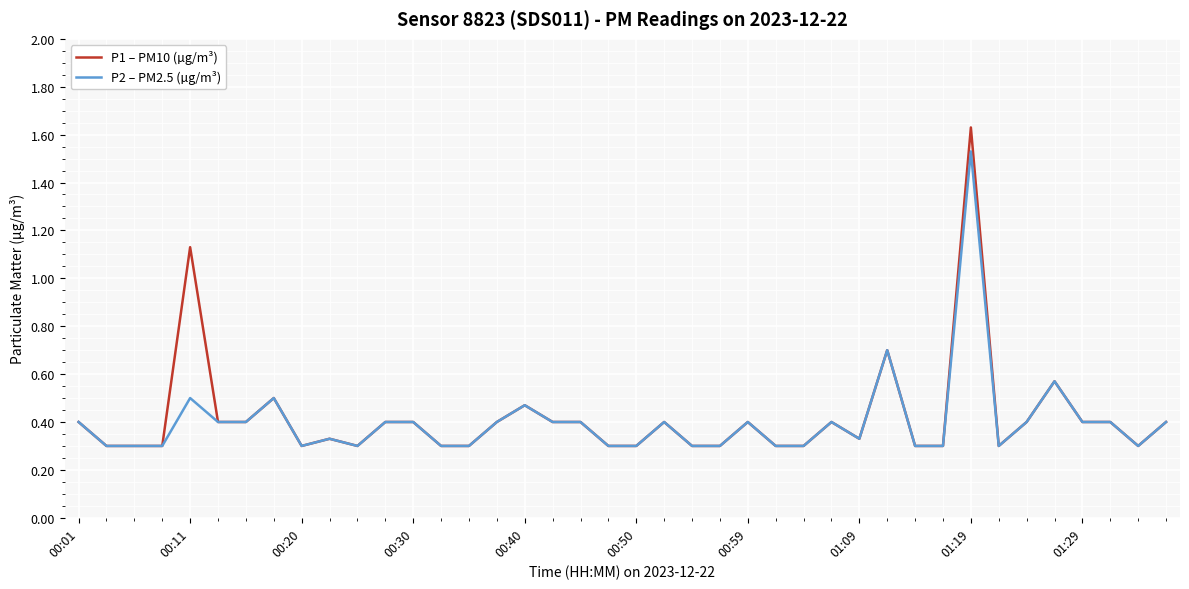

Rank the series by their maximum value, from highest to lowest.

P1 – PM10 (µg/m³), P2 – PM2.5 (µg/m³)